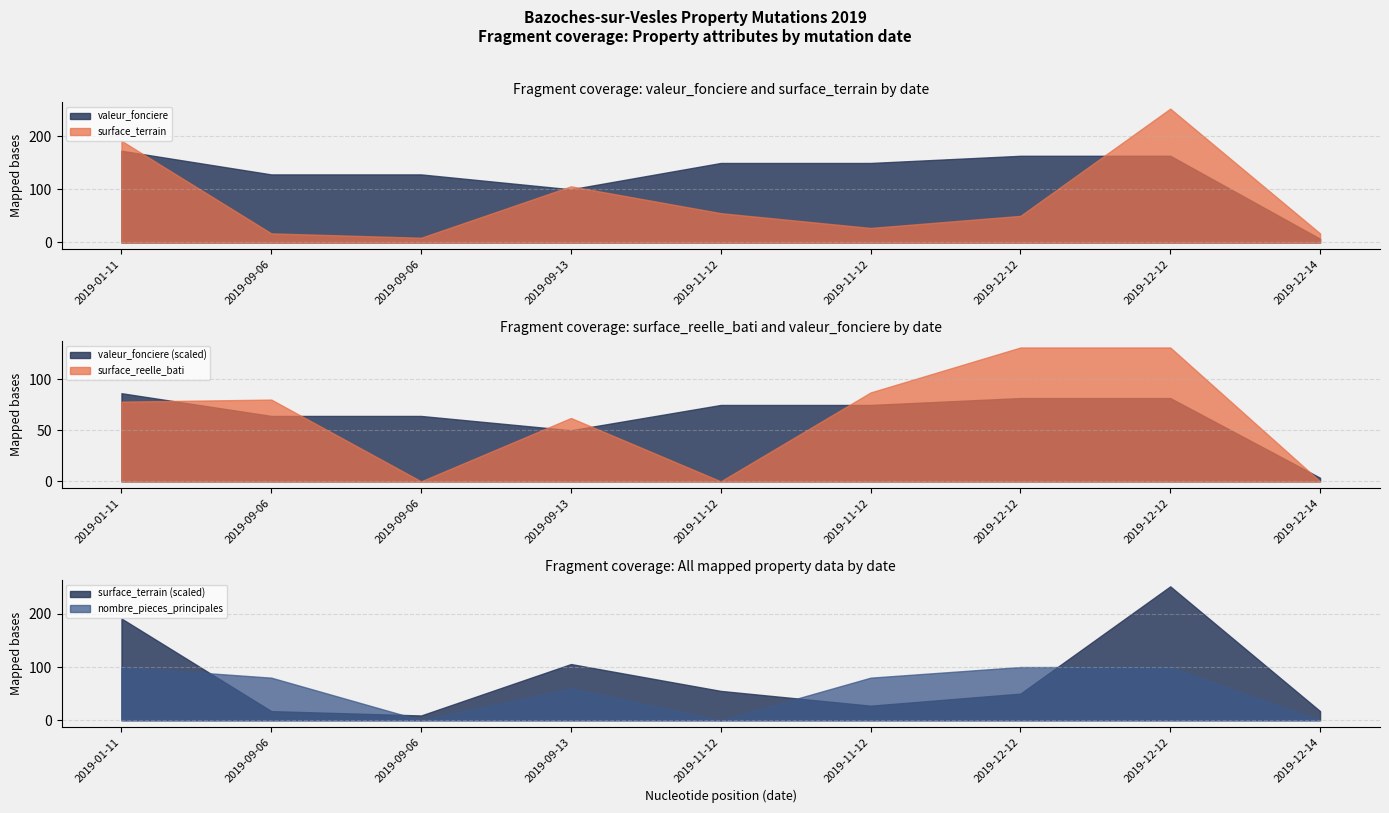

Between 2019-01-11 and 2019-12-14, which is larger?

2019-01-11